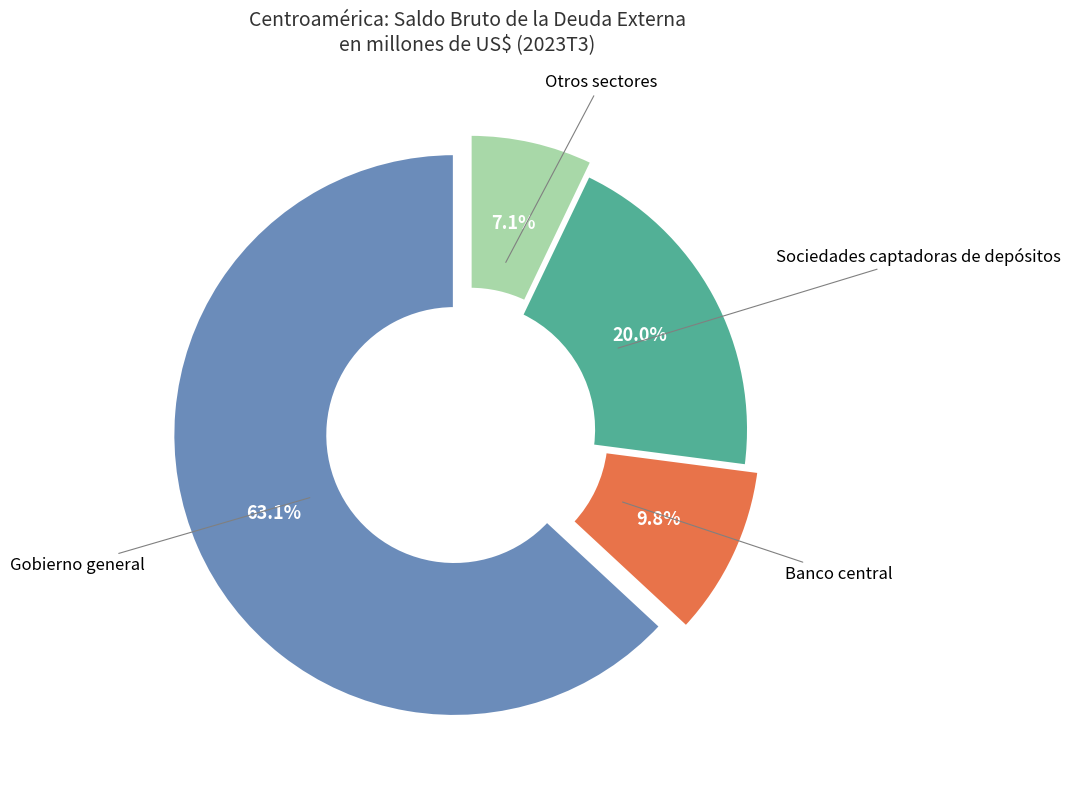

Does any single category account for the majority?

Yes